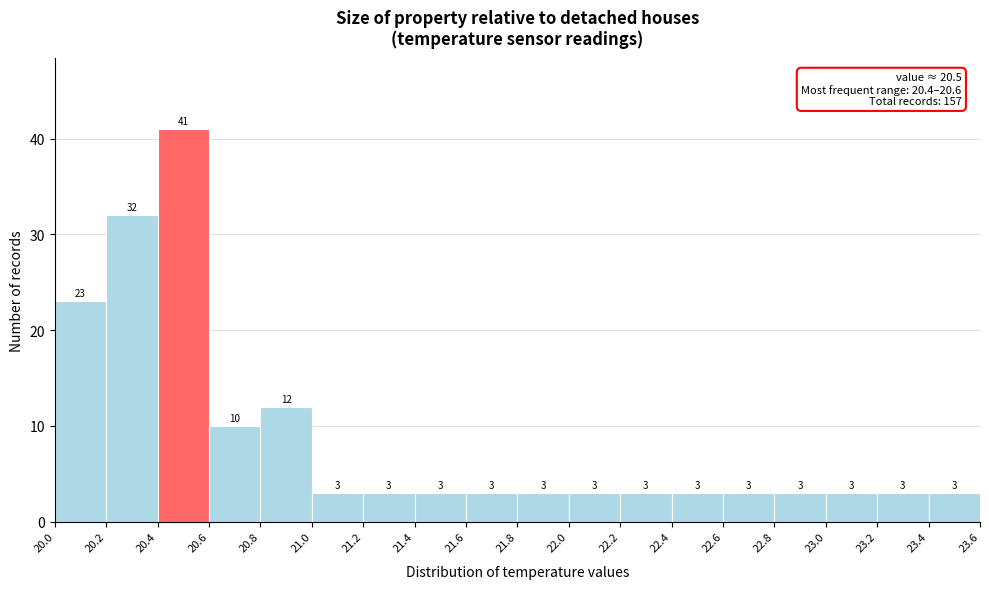

Reading left to right, list every bar in this chart as the range it spans on the x-axis followed by its height.

20.0 to 20.2: 23
20.2 to 20.4: 32
20.4 to 20.6: 41
20.6 to 20.8: 10
20.8 to 21.0: 12
21.0 to 21.2: 3
21.2 to 21.4: 3
21.4 to 21.6: 3
21.6 to 21.8: 3
21.8 to 22.0: 3
22.0 to 22.2: 3
22.2 to 22.4: 3
22.4 to 22.6: 3
22.6 to 22.8: 3
22.8 to 23.0: 3
23.0 to 23.2: 3
23.2 to 23.4: 3
23.4 to 23.6: 3